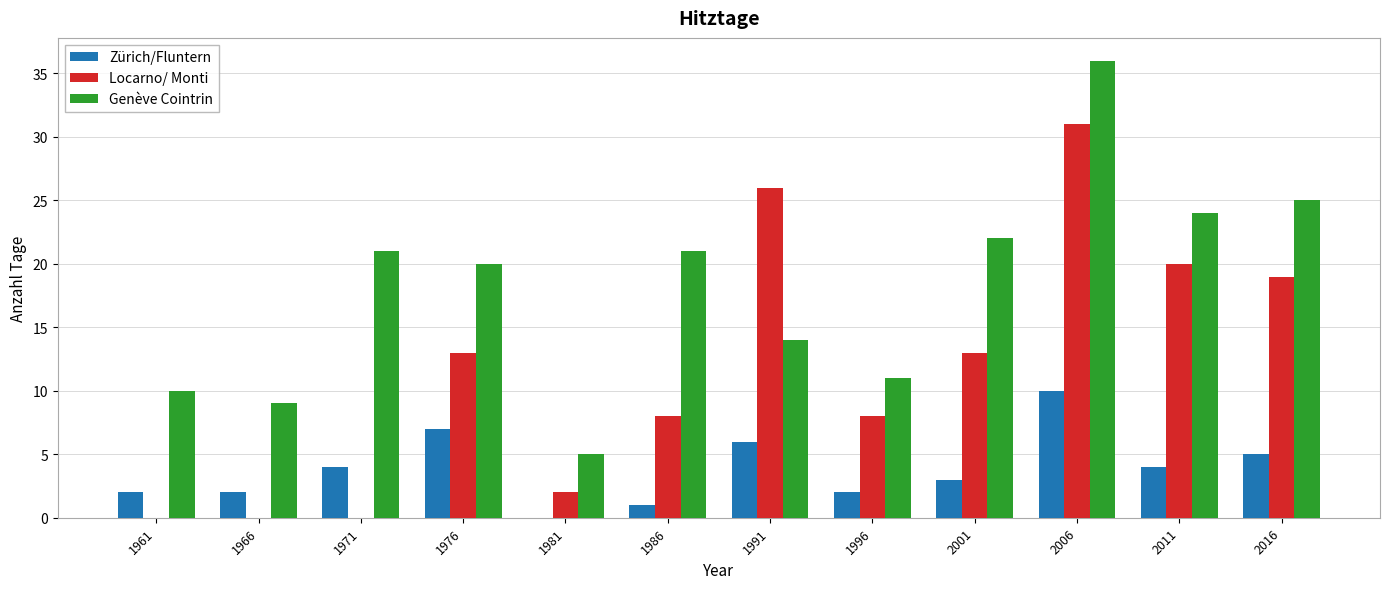

Reading left to right, list all the values displayed in this chart.

Zürich/Fluntern: 1961=2	1966=2	1971=4	1976=7	1981=0	1986=1	1991=6	1996=2	2001=3	2006=10	2011=4	2016=5
Locarno/ Monti: 1961=0	1966=0	1971=0	1976=13	1981=2	1986=8	1991=26	1996=8	2001=13	2006=31	2011=20	2016=19
Genève Cointrin: 1961=10	1966=9	1971=21	1976=20	1981=5	1986=21	1991=14	1996=11	2001=22	2006=36	2011=24	2016=25